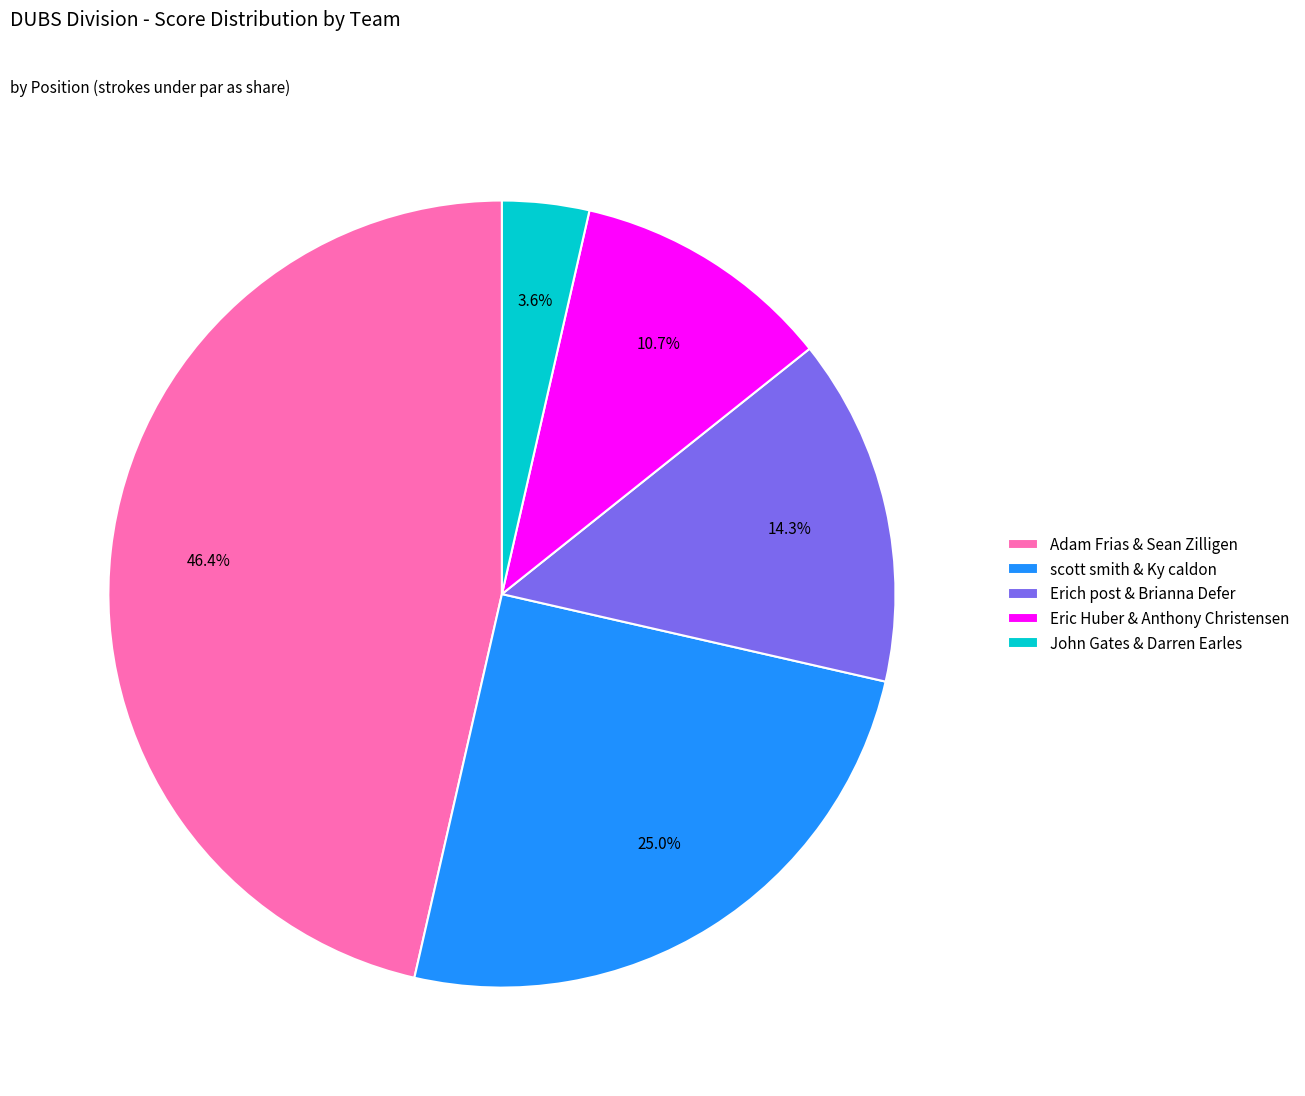

Rank the categories by value from highest to lowest.

Adam Frias & Sean Zilligen, scott smith & Ky caldon, Erich post & Brianna Defer, Eric Huber & Anthony Christensen, John Gates & Darren Earles